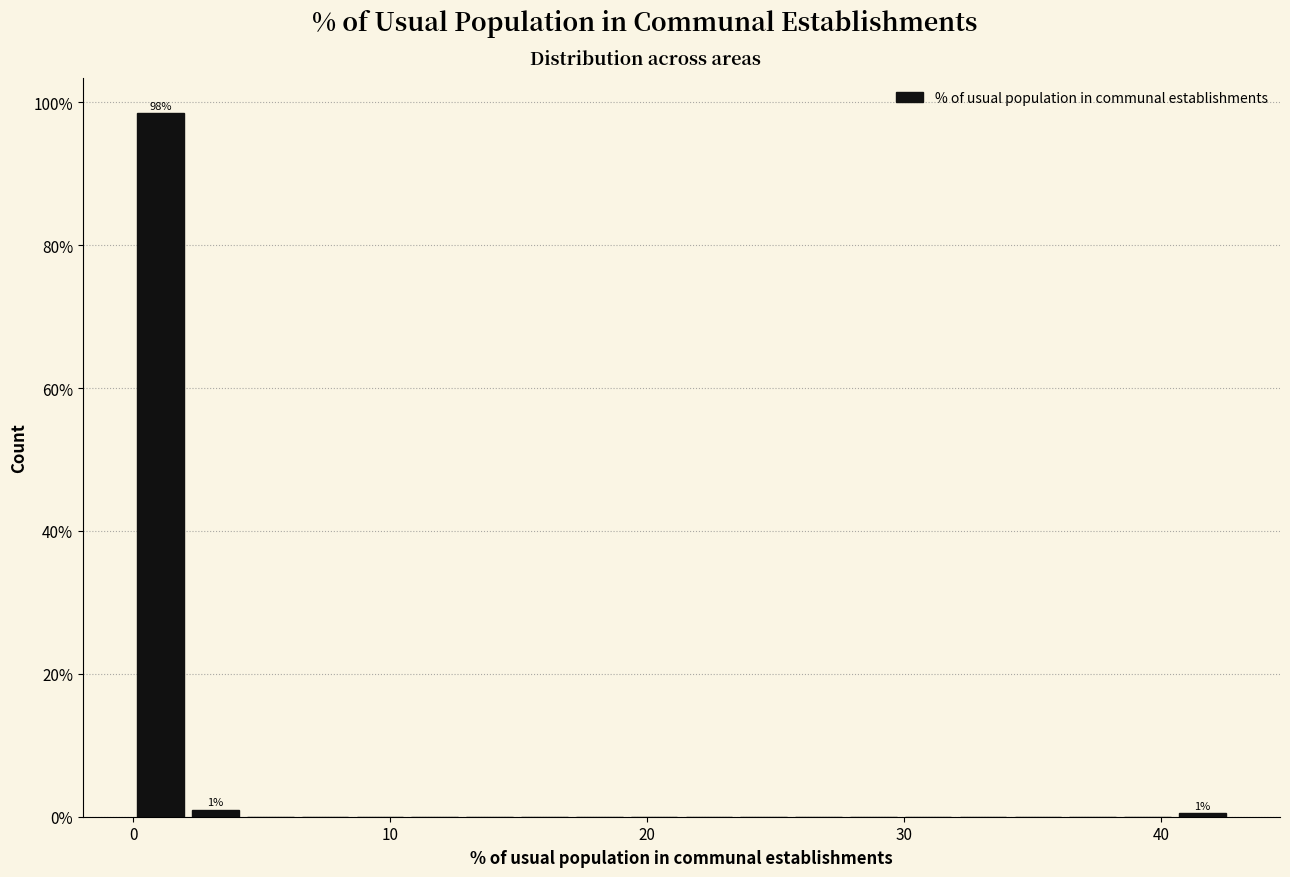

Around what value on the x-axis is the tallest bar? Give the approximate position of its centre, as read against the axis.

1